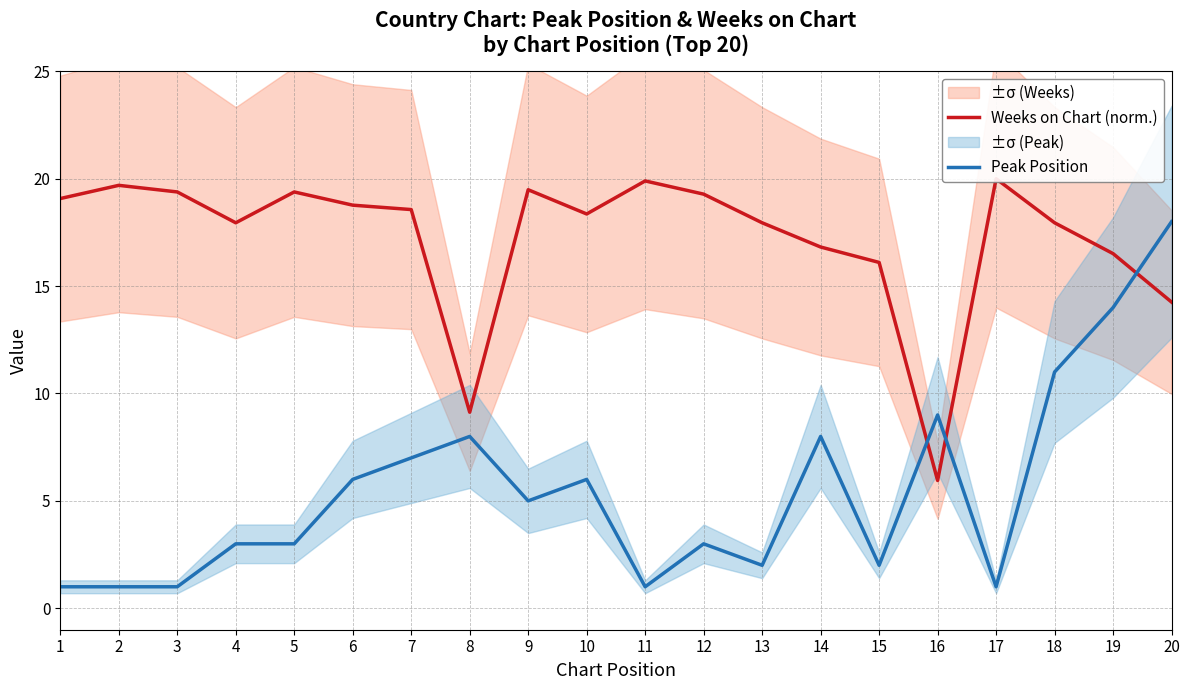

At which category does Peak Position reach its first local peak?

8